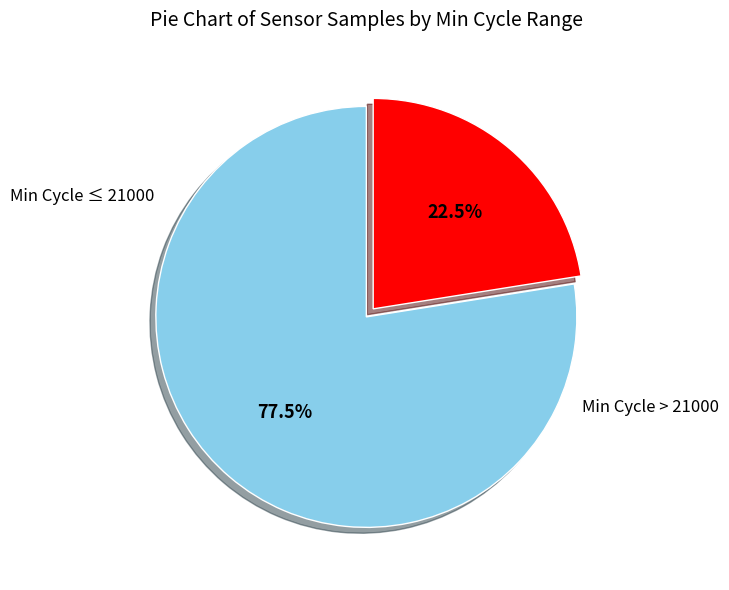

Is there a majority slice in this chart?

Yes